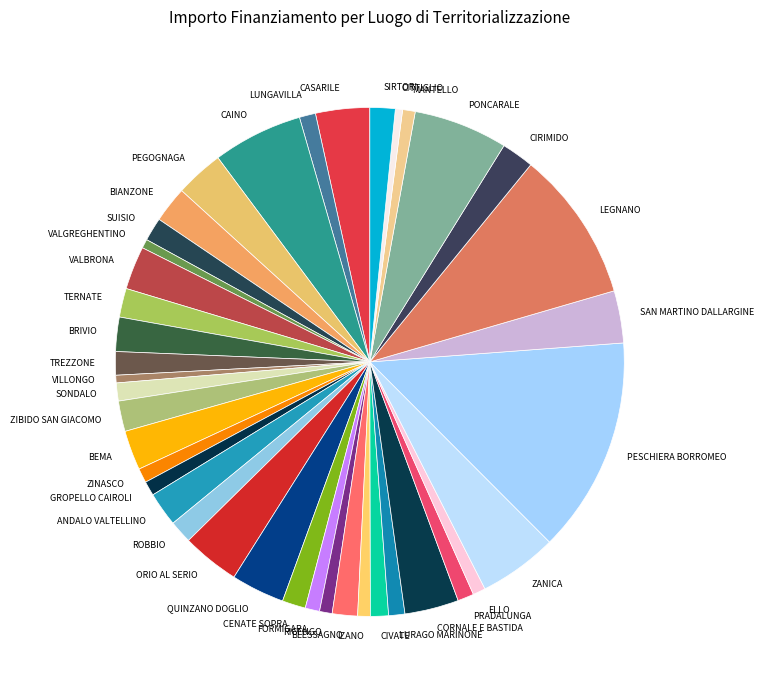

Is the sum of CIRIMIDO and PRADALUNGA greater than half?

No